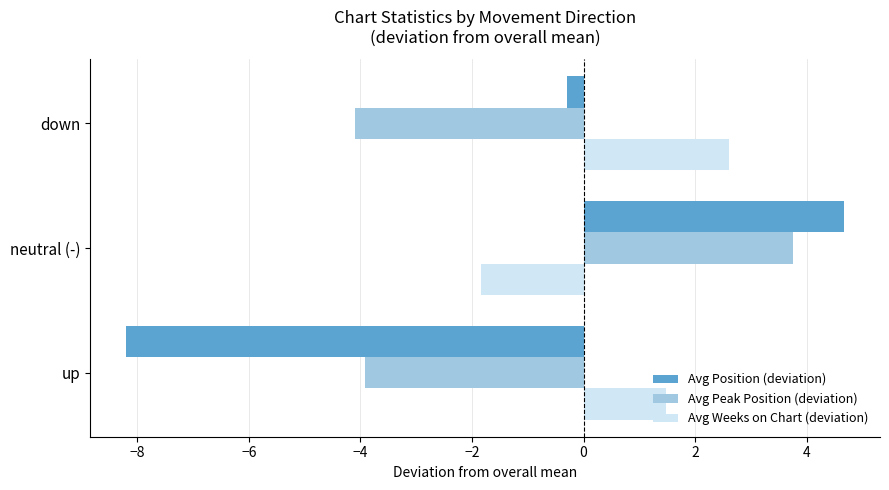

The value of Avg Peak Position (deviation) at up is -3.9. True or false?

True